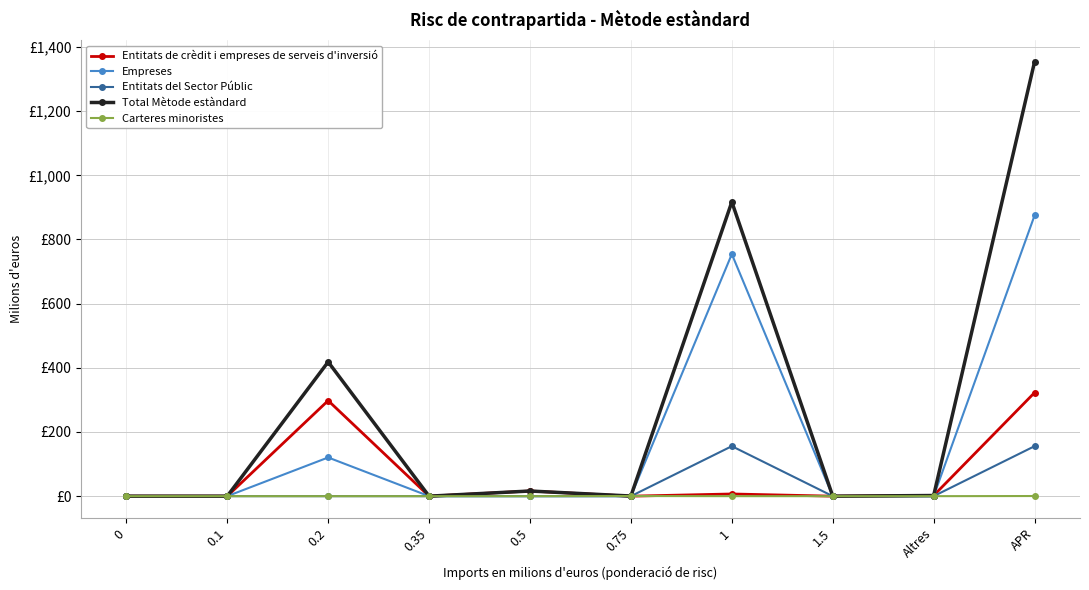

What are all the series names shown in the legend?

Entitats de crèdit i empreses de serveis d'inversió, Empreses, Entitats del Sector Públic, Total Mètode estàndard, Carteres minoristes